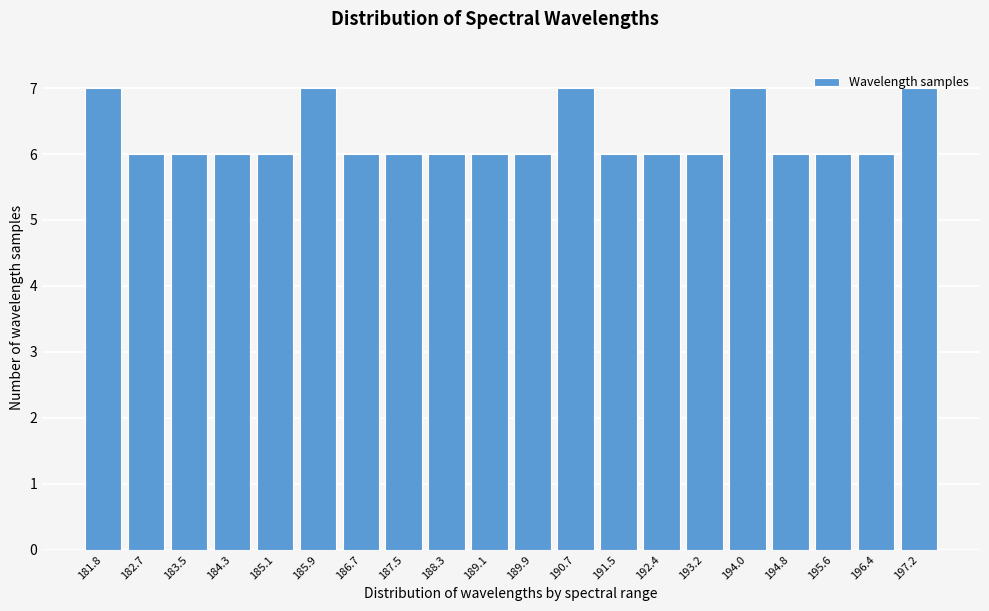

What is the minimum value shown in the chart?

6